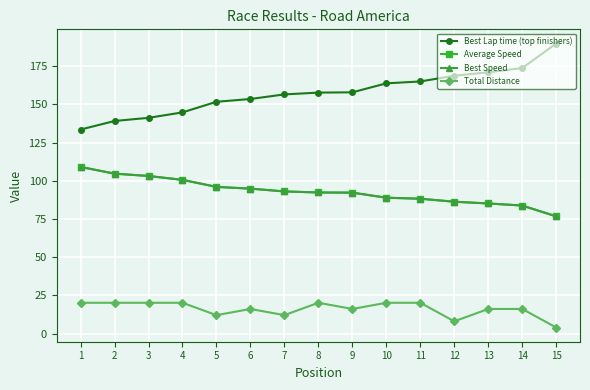

Is this an area chart (filled region under the line)?

No